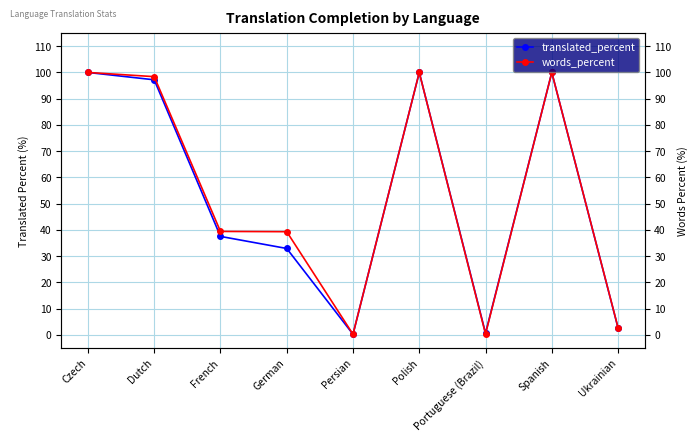

Read the words_percent value at French.

39.4